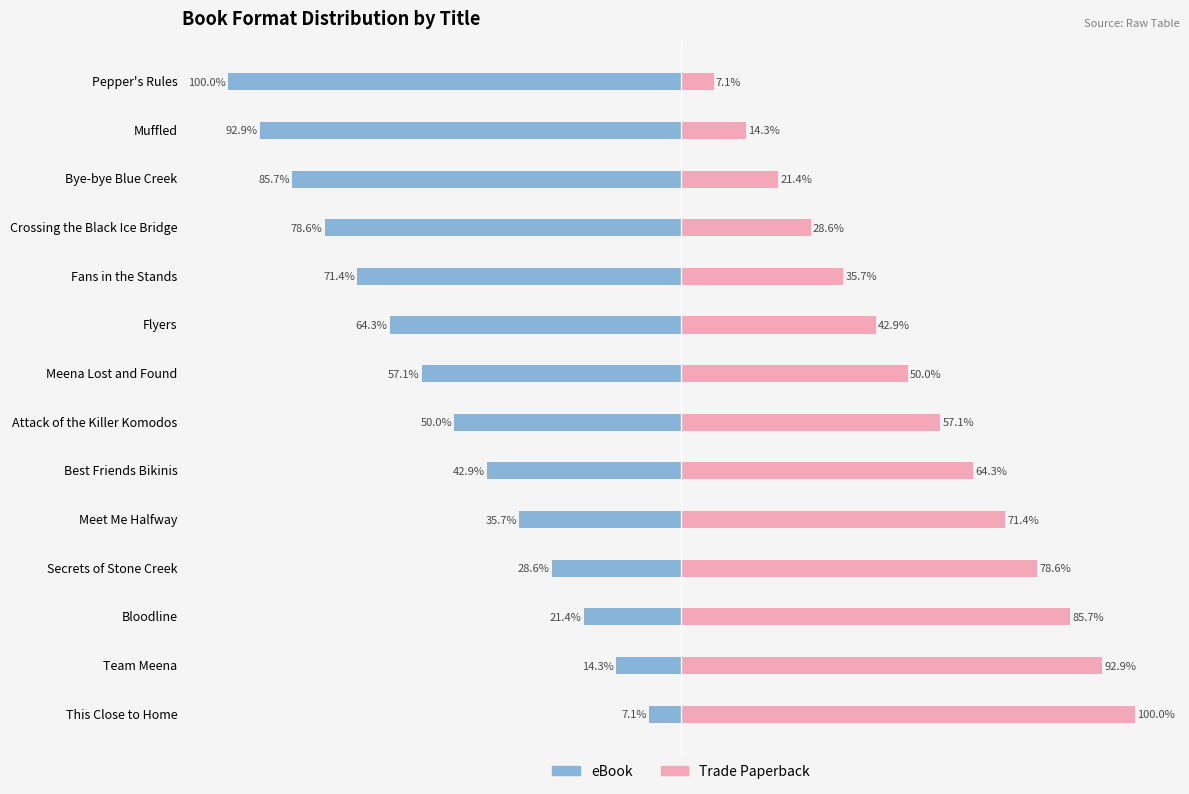

What is the difference between the Trade Paperback values at Meena Lost and Found and Attack of the Killer Komodos?

7.1